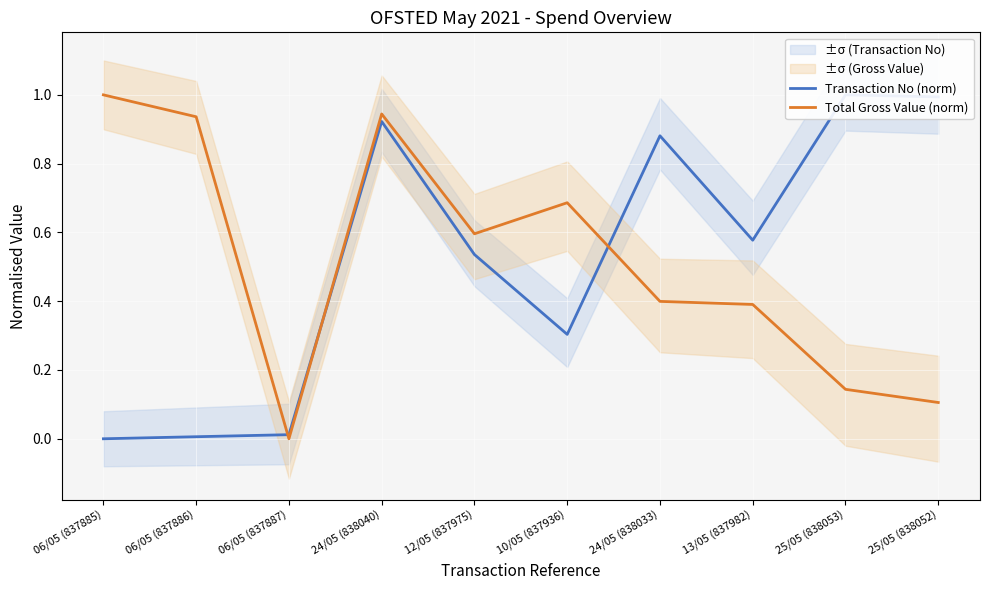

True or false: Transaction No (norm) has more than 1 interior local peaks.

True